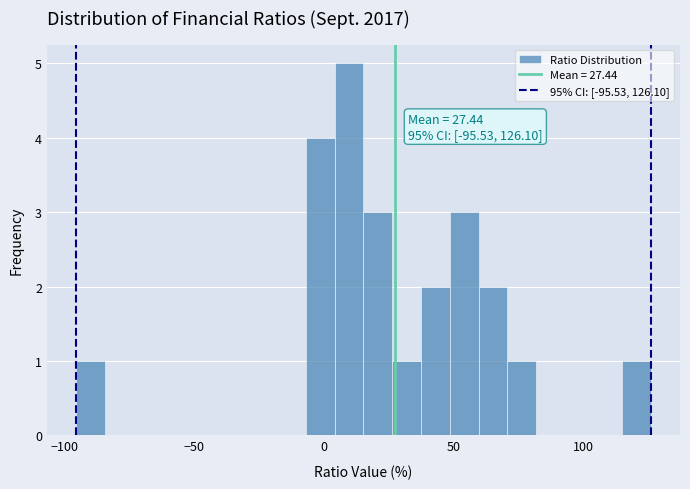

Around what value on the x-axis is the tallest bar? Give the approximate position of its centre, as read against the axis.

10